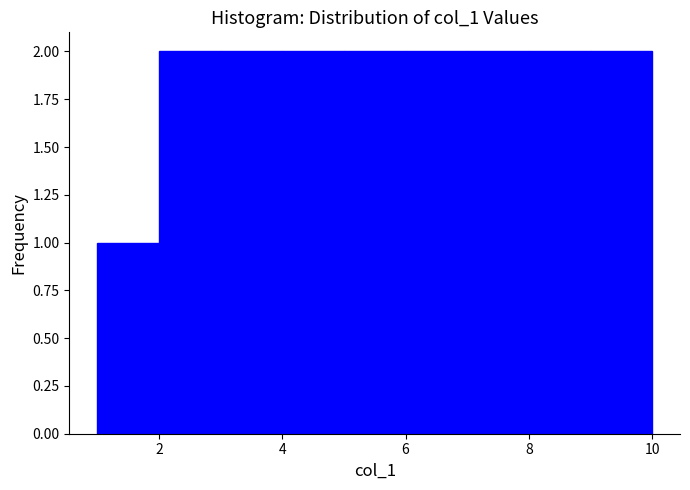

Reading left to right, transcribe this chart: for each bar, give the range it covers on the x-axis and its height. The values are not printed on the chart, so give them approximately, as read against the axis.

1 to 2: 1
2 to 3: 2
3 to 4: 2
4 to 5: 2
5 to 6: 2
6 to 7: 2
7 to 8: 2
8 to 9: 2
9 to 10: 2